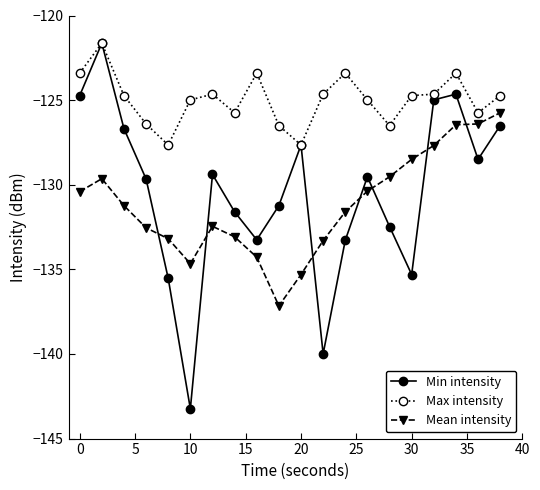

True or false: Max intensity has more than 2 interior local peaks.

True